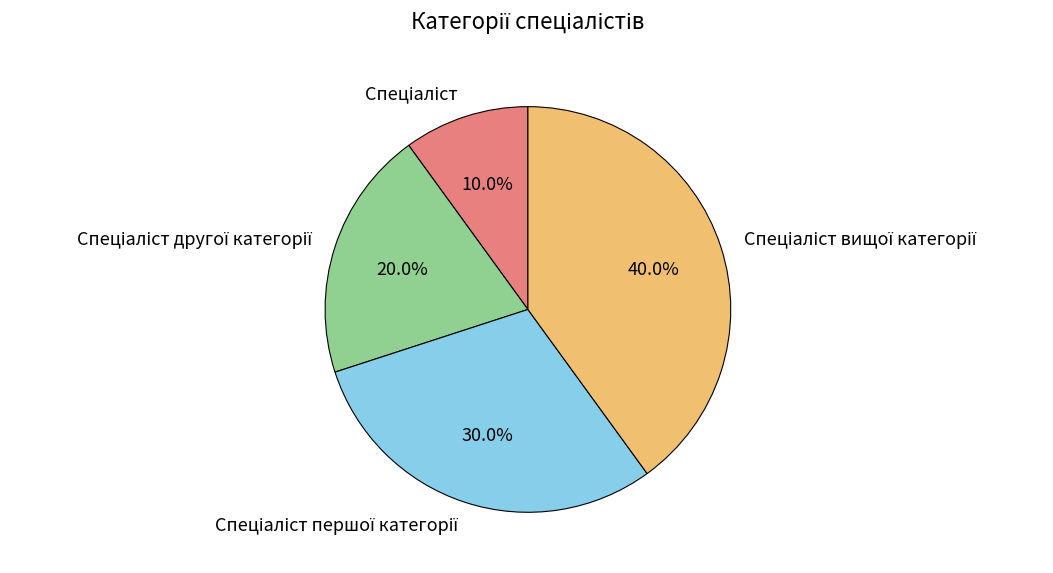

Does any single category account for the majority?

No